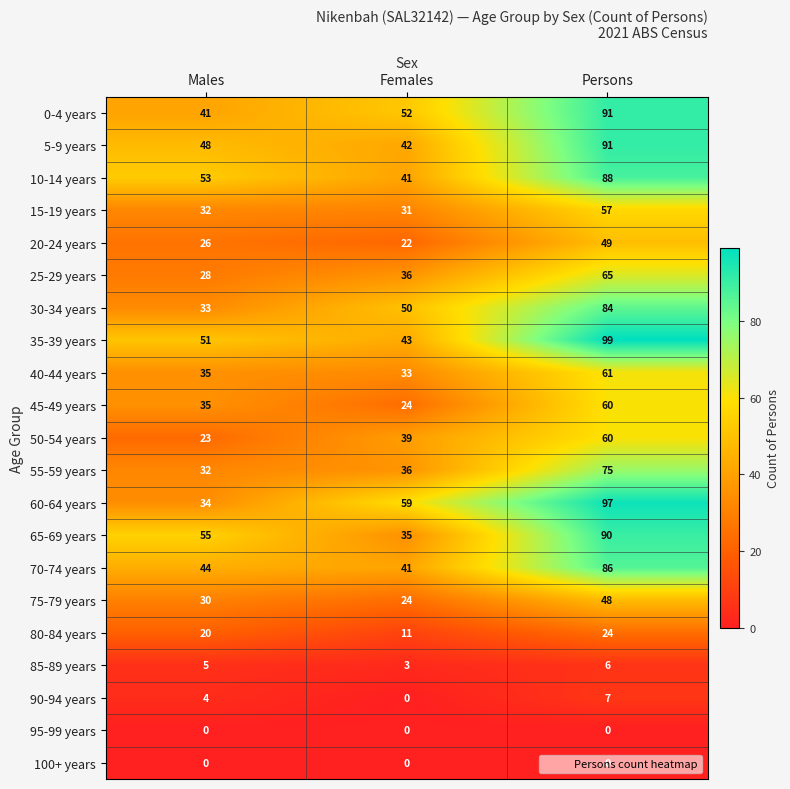

Which series has the largest total across all categories?

35-39 years